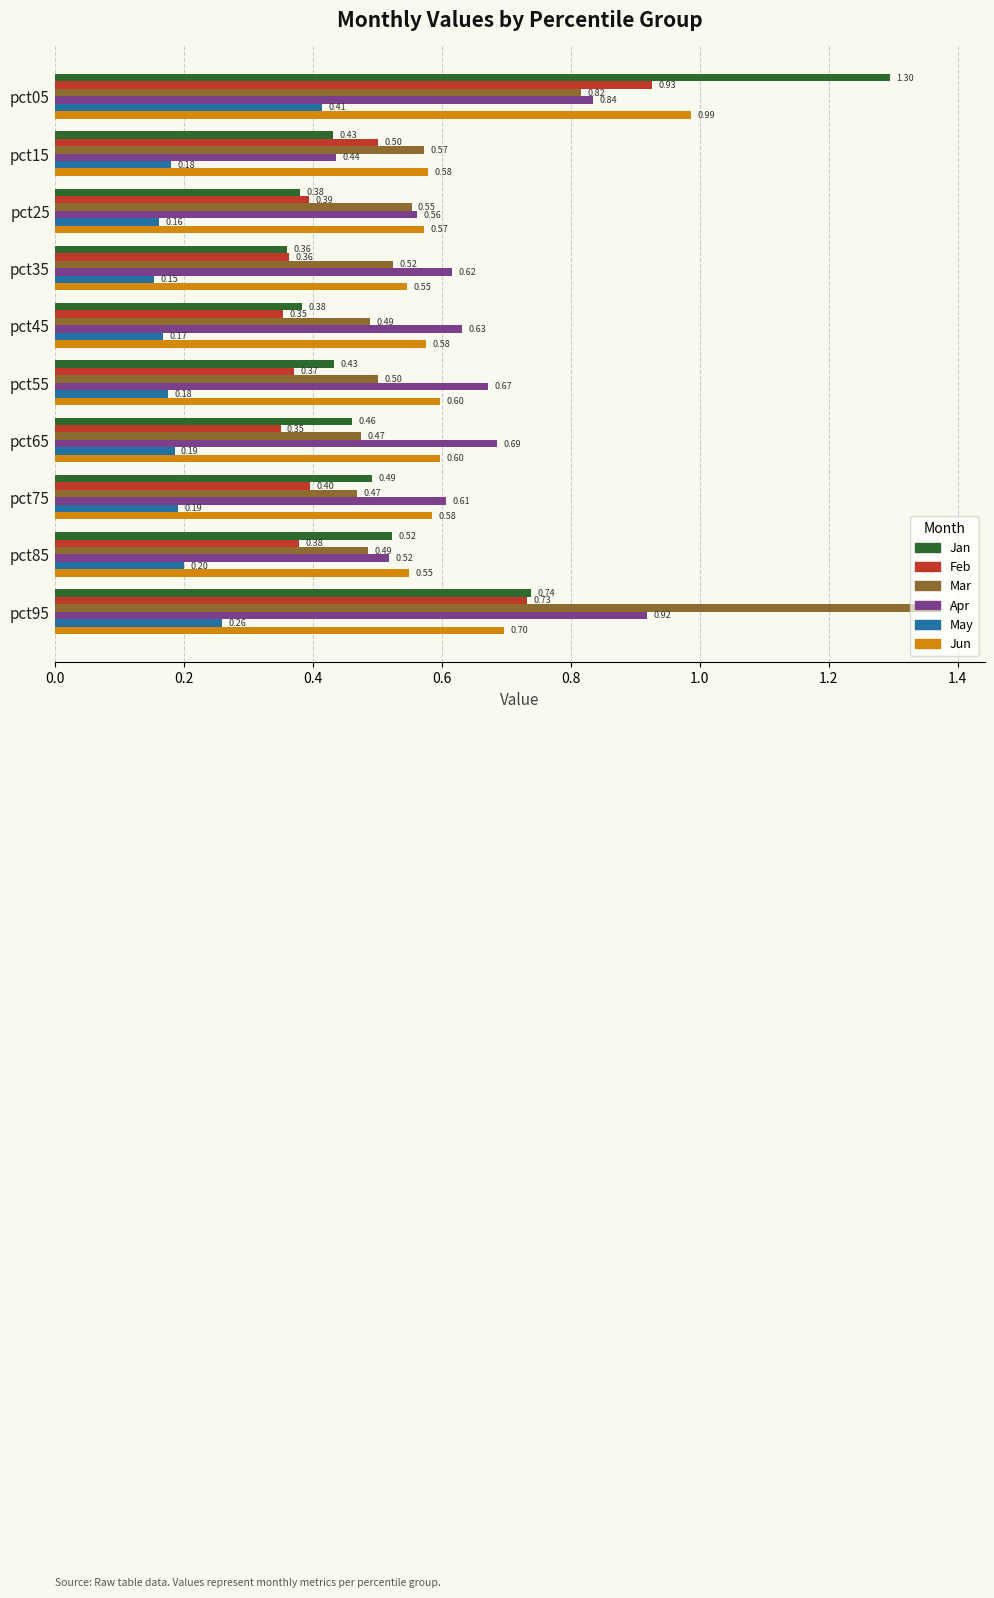

What is the sum of all Apr values?

6.5